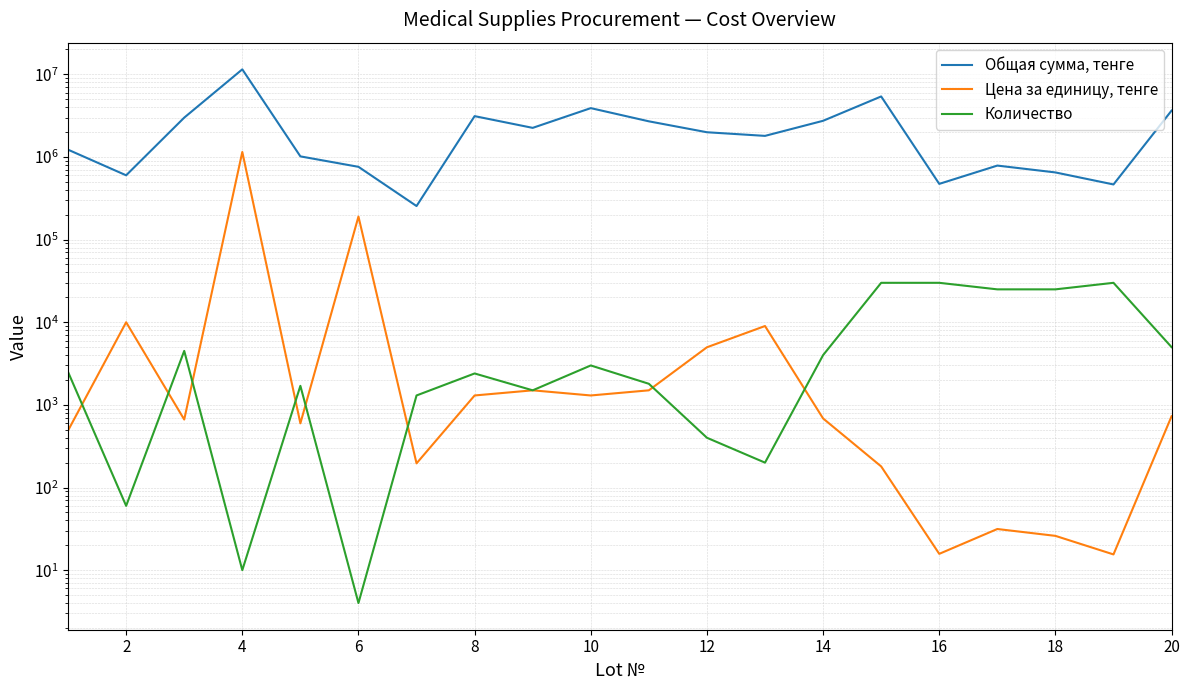

What is the highest value of the Цена за единицу, тенге series?

1148980.0